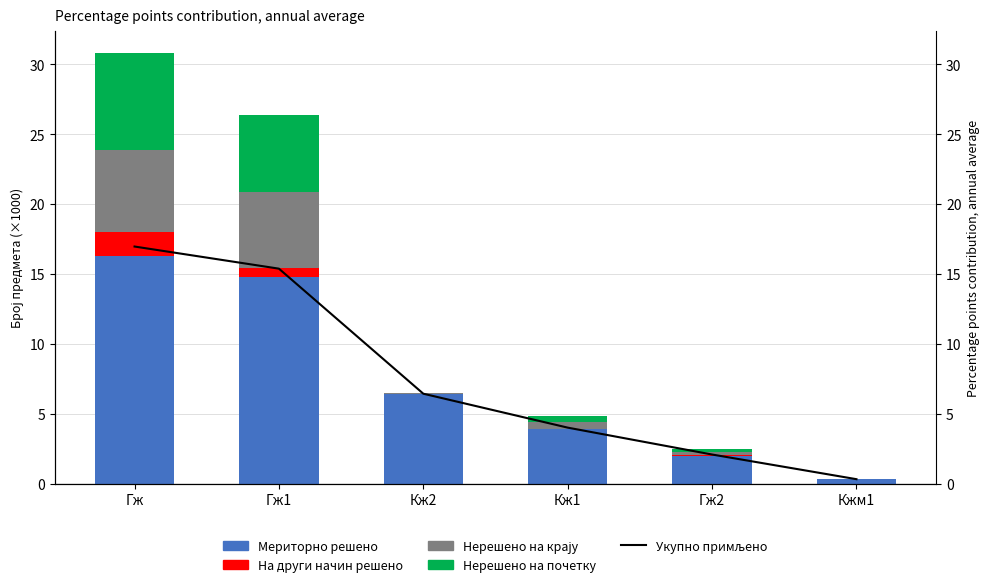

What is the difference between the second highest and second lowest values in the Мериторно решено series?

12.8